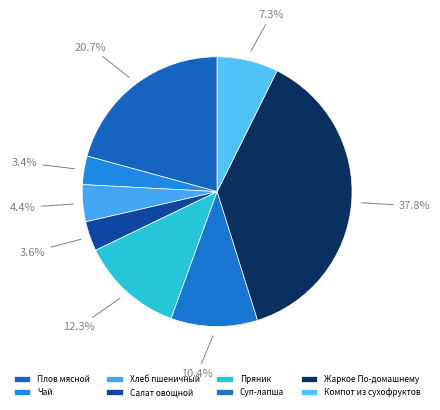

Does any single category account for the majority?

No